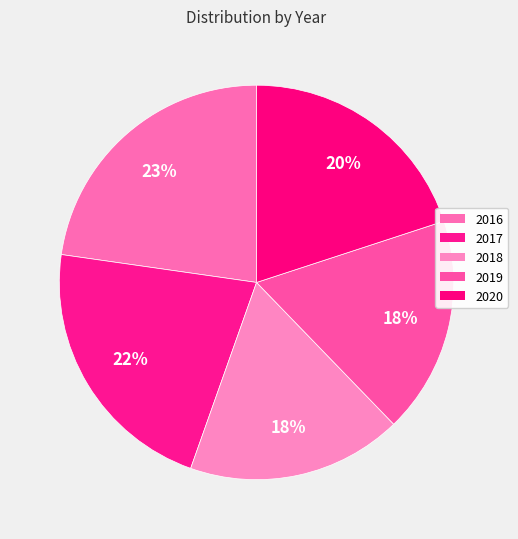

To the nearest percent, what percentage of the pie is 2020?

20%